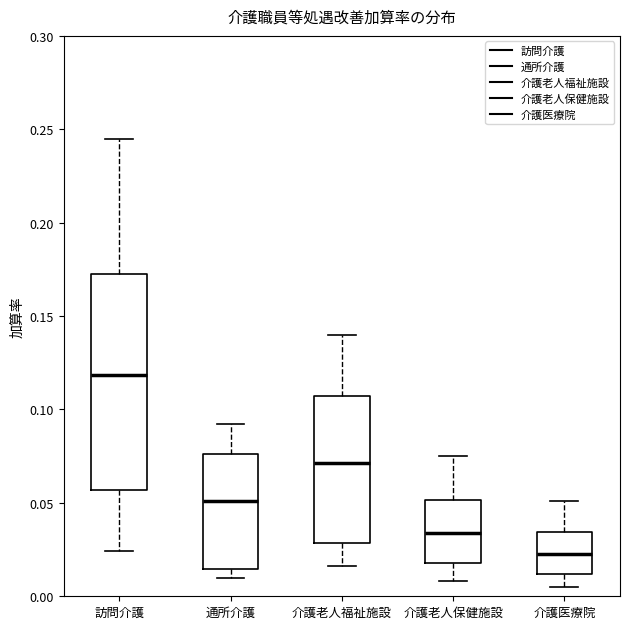

Reading left to right, transcribe this box plot: for each box, give where its median line is, the range the box spans, and where its two whiskers end, as read against the y-axis. The values are not printed on the chart, so give them approximately, as read against the axis.

訪問介護: median 0.120, box 0.055 to 0.175, whiskers 0.025 to 0.245
通所介護: median 0.050, box 0.015 to 0.075, whiskers 0.010 to 0.090
介護老人福祉施設: median 0.070, box 0.030 to 0.105, whiskers 0.015 to 0.140
介護老人保健施設: median 0.035, box 0.020 to 0.050, whiskers 0.010 to 0.075
介護医療院: median 0.025, box 0.010 to 0.035, whiskers 0.005 to 0.050